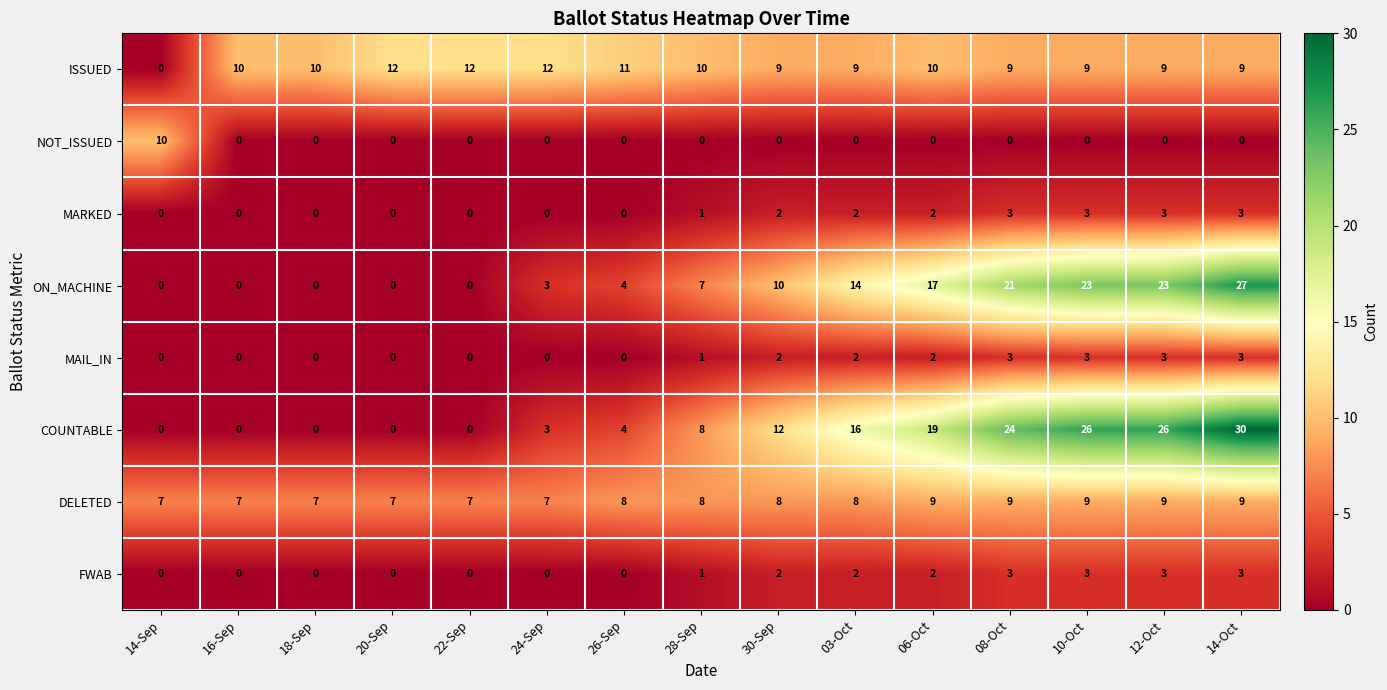

Is it true that ISSUED equals 4 at 10-Oct?

False